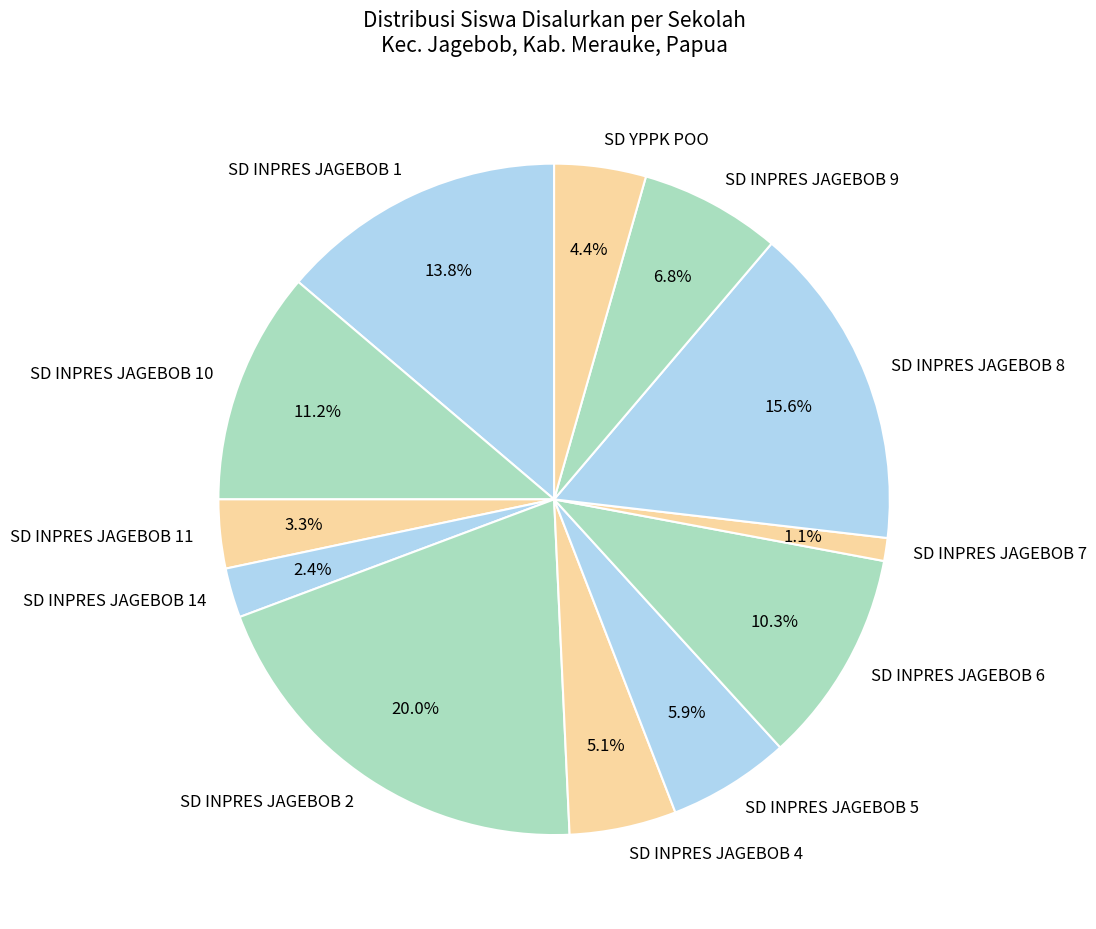

Combined, what portion of the pie is SD INPRES JAGEBOB 5 and SD INPRES JAGEBOB 11?

9.2%